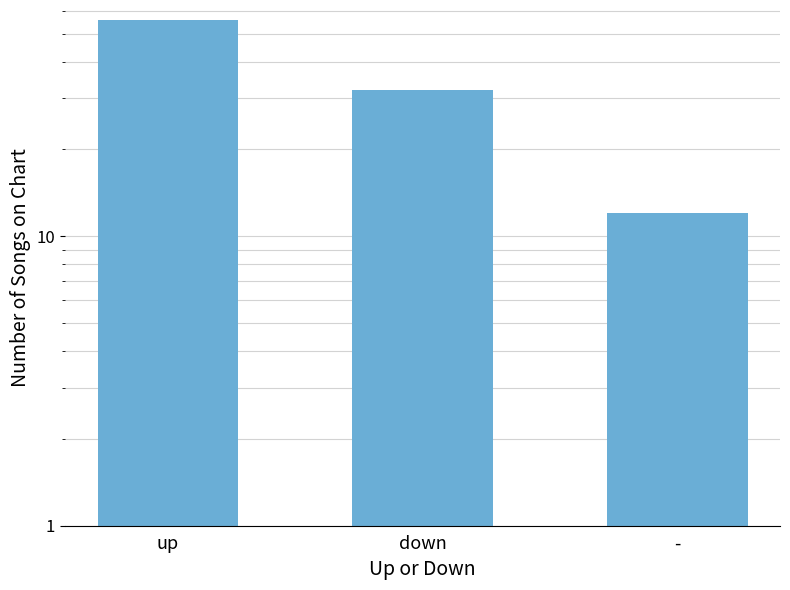

Where is the data nearest to the value 34?

down